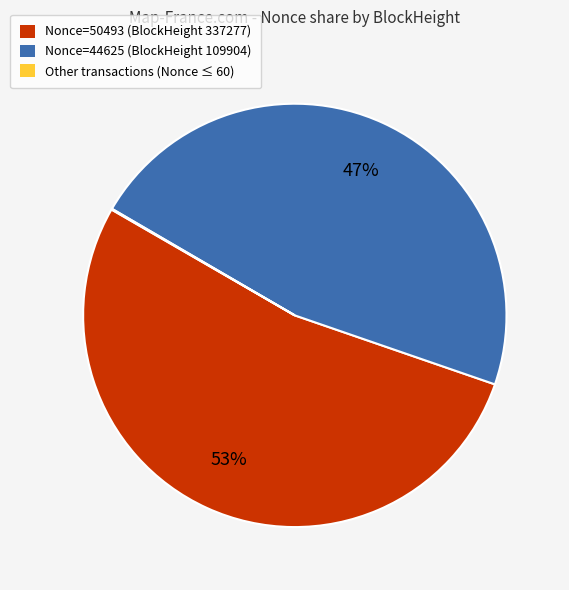

To the nearest percent, what is the difference between the largest and smallest slice percentages?

53%